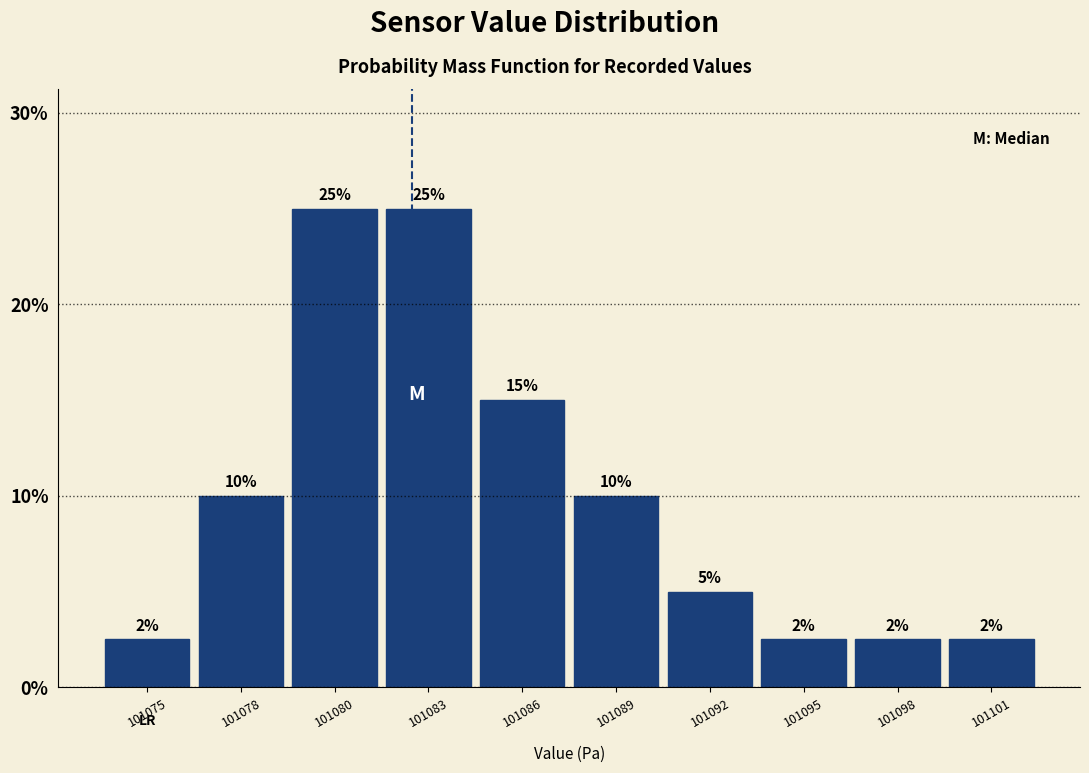

Are the bars horizontal?

No